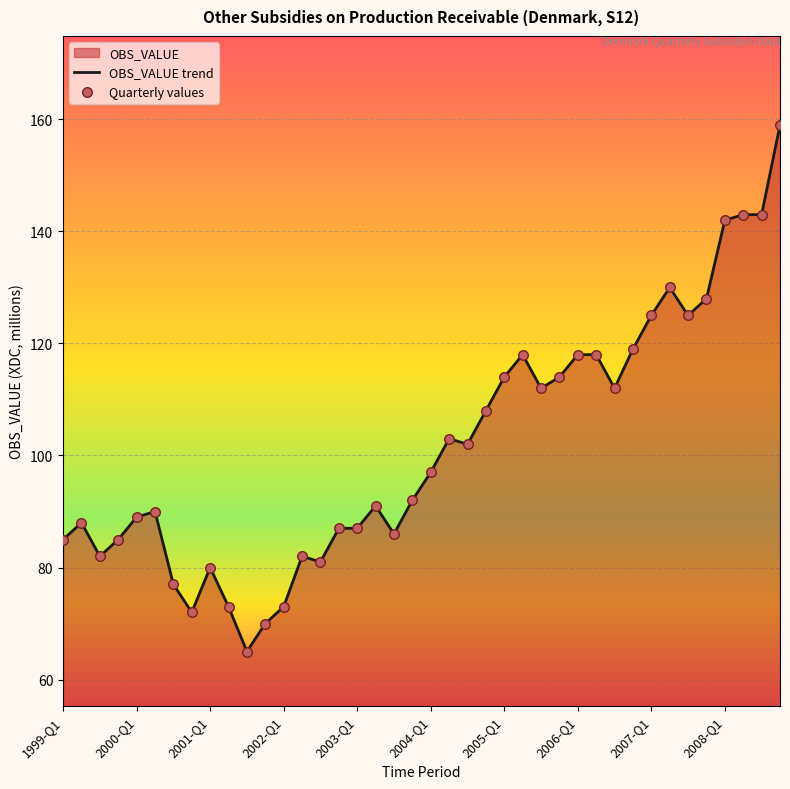

What is the smallest value displayed?

65